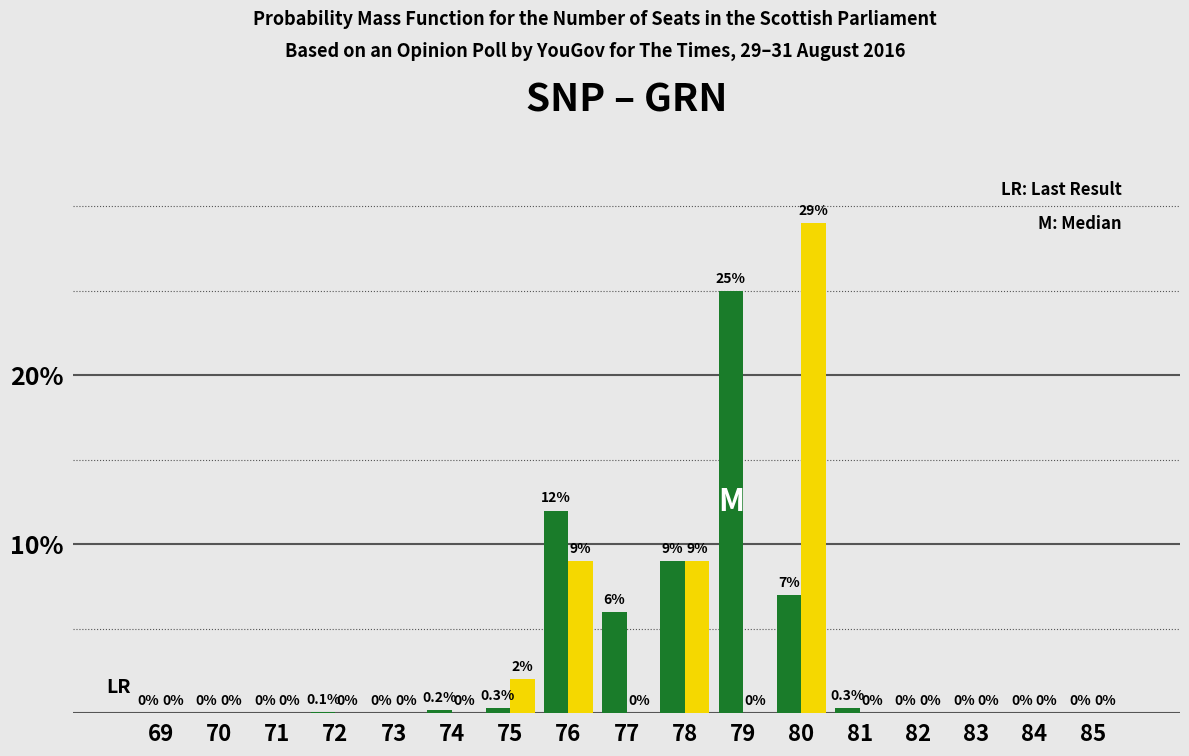

Reading left to right, transcribe all the data shown in this chart.

SNP: 69=0.0	70=0.0	71=0.0	72=0.1	73=0.0	74=0.2	75=0.3	76=12.0	77=6.0	78=9.0	79=25.0	80=7.0	81=0.3	82=0.0	83=0.0	84=0.0	85=0.0
GRN: 69=0.0	70=0.0	71=0.0	72=0.0	73=0.0	74=0.0	75=2.0	76=9.0	77=0.0	78=9.0	79=0.0	80=29.0	81=0.0	82=0.0	83=0.0	84=0.0	85=0.0